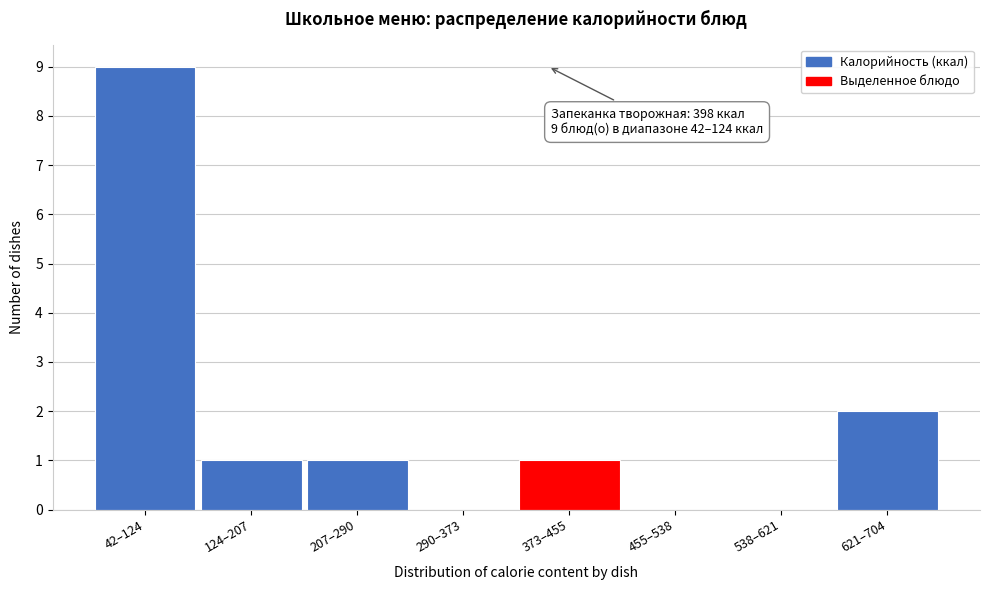

Reading left to right, transcribe all the data shown in this chart.

42–124=9	124–207=1	207–290=1	290–373=0	373–455=1	455–538=0	538–621=0	621–704=2